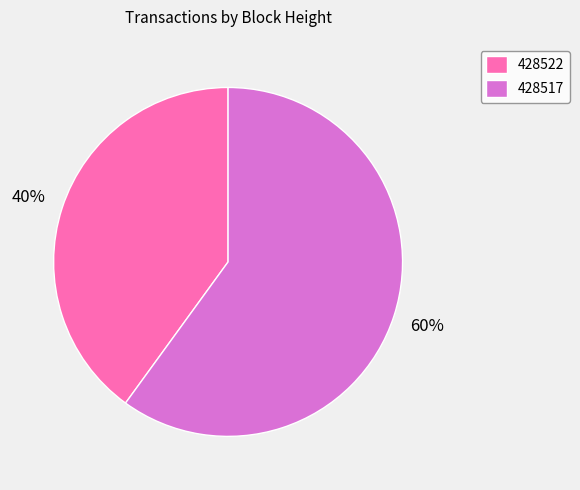

Rank the categories by value from highest to lowest.

428517, 428522